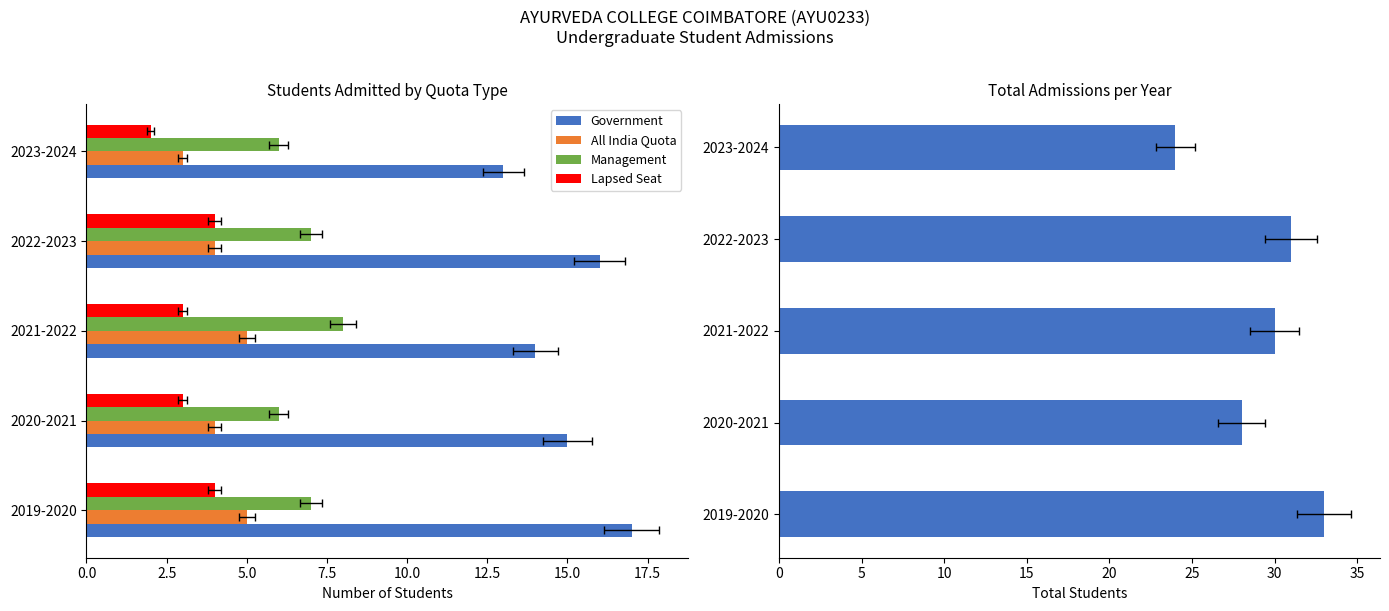

Reading right to left, extract all data points from this chart.

Government: 13	16	14	15	17
All India Quota: 3	4	5	4	5
Management: 6	7	8	6	7
Lapsed Seat: 2	4	3	3	4
Total Students: 24	31	30	28	33